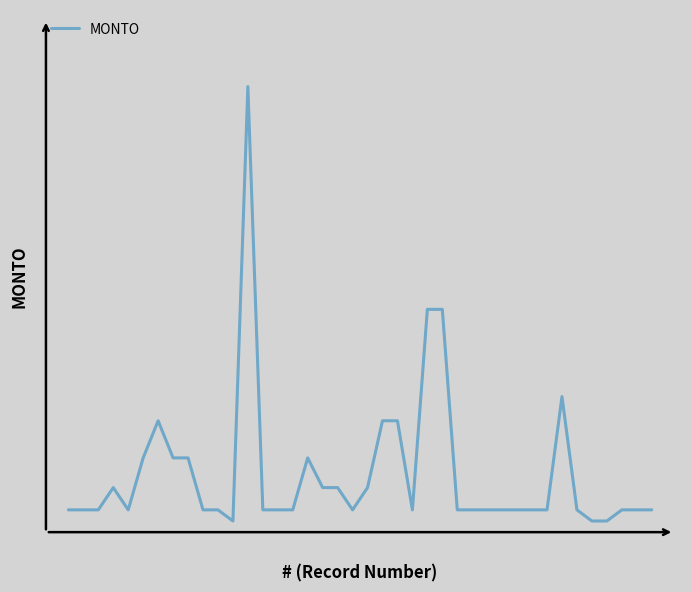

Reading right to left, extract all data points from this chart.

63.0	63.0	63.0	31.5	31.5	63.0	383.2	63.0	63.0	63.0	63.0	63.0	63.0	63.0	630.0	630.0	63.0	315.0	315.0	126.0	63.0	126.0	126.0	210.0	63.0	63.0	63.0	1260.0	31.5	63.0	63.0	210.0	210.0	315.0	210.0	63.0	126.0	63.0	63.0	63.0